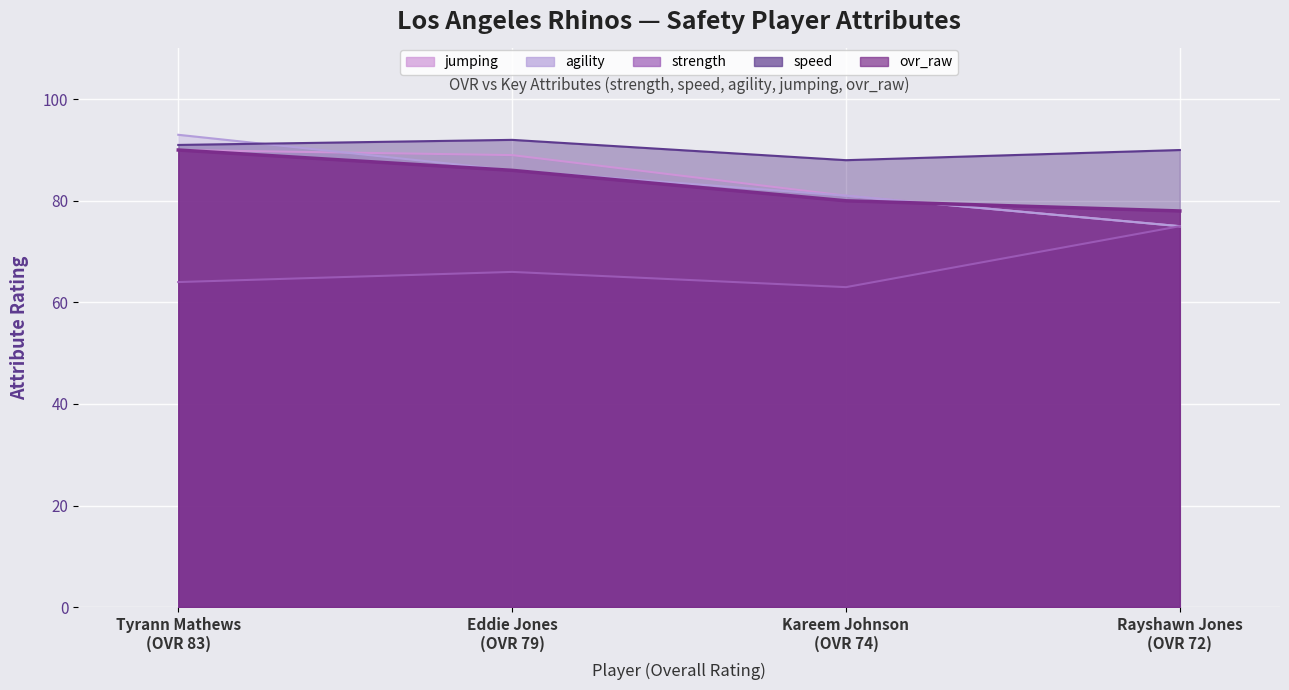

What position from the right is Eddie Jones (OVR 79)?

3